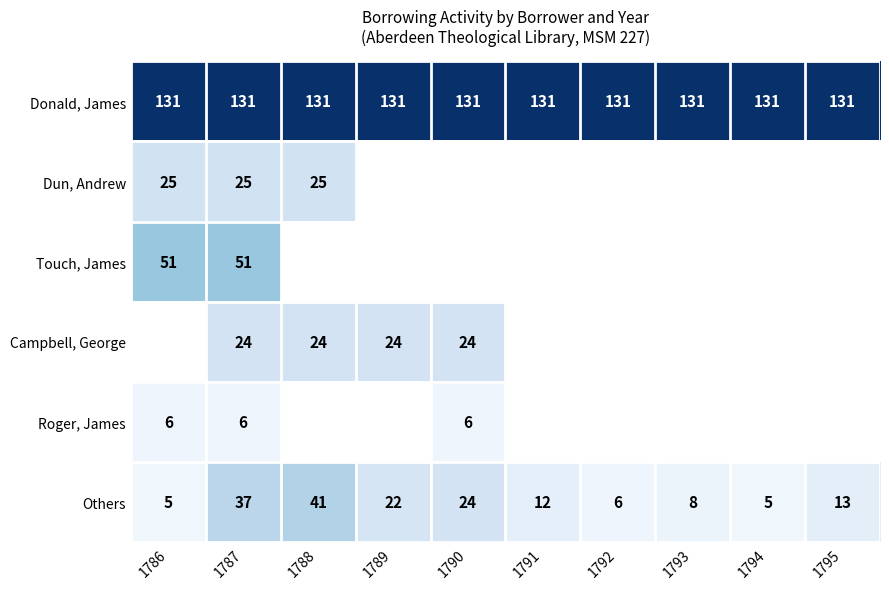

Which label corresponds to the largest value in the chart?

1786